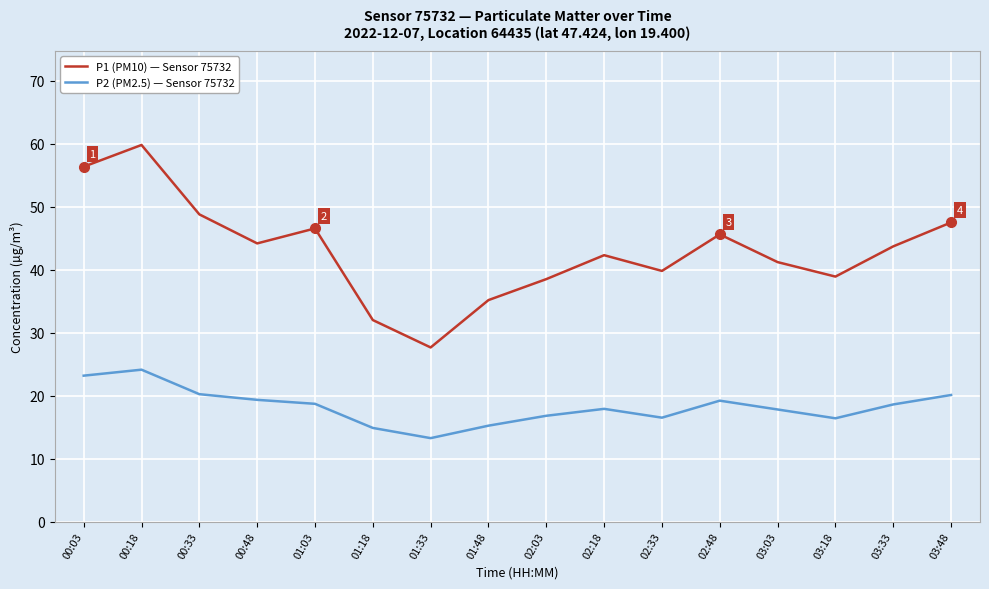

What are all the series names shown in the legend?

P1 (PM10) — Sensor 75732, P2 (PM2.5) — Sensor 75732